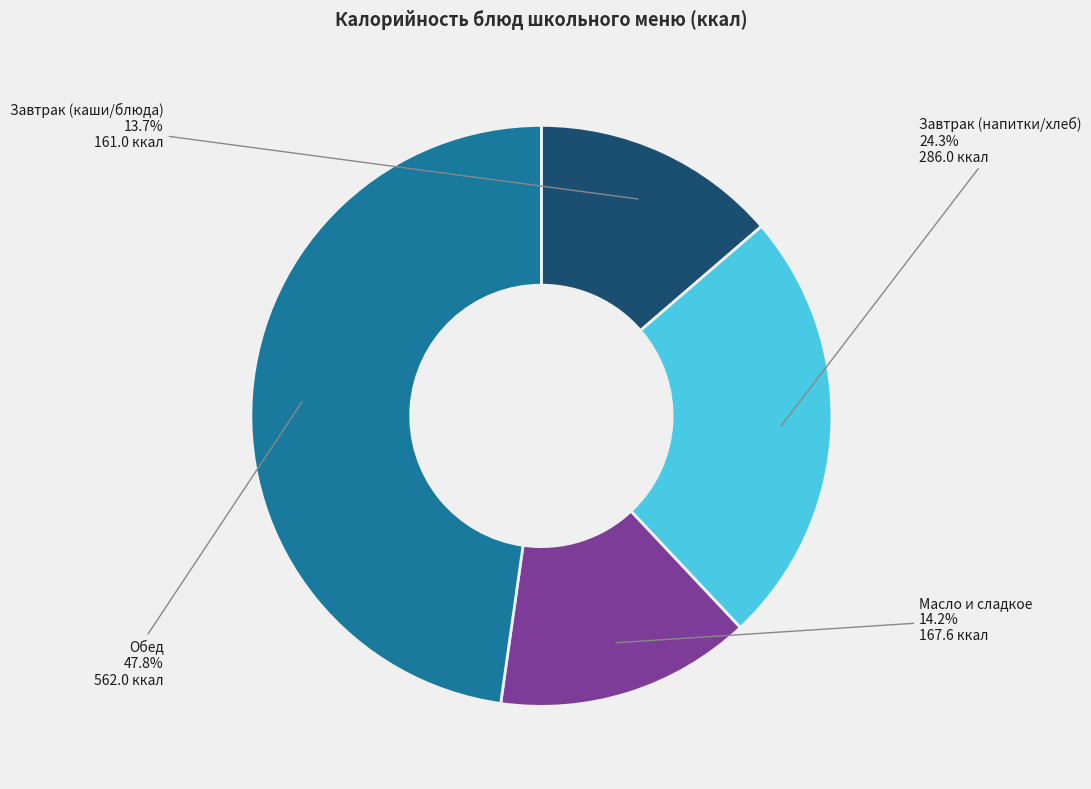

Combined, what portion of the pie is Завтрак (напитки/хлеб) and Завтрак (каши/блюда)?

38.0%